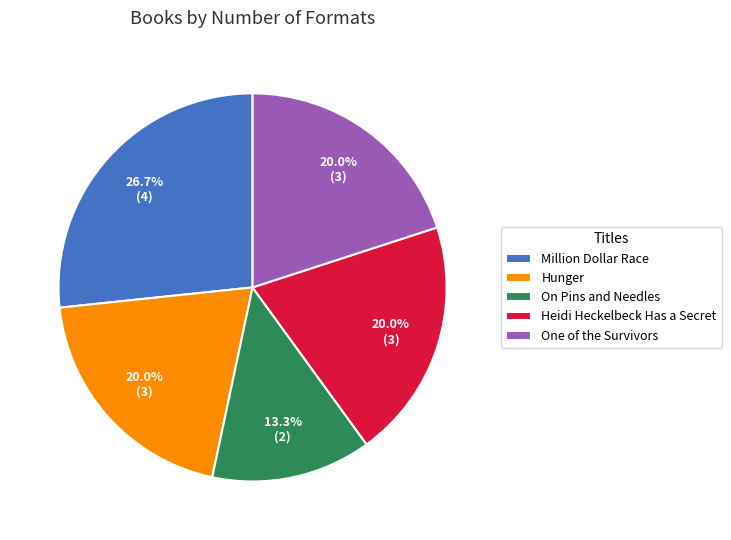

What percentage is the Hunger slice, to the nearest percent?

20%